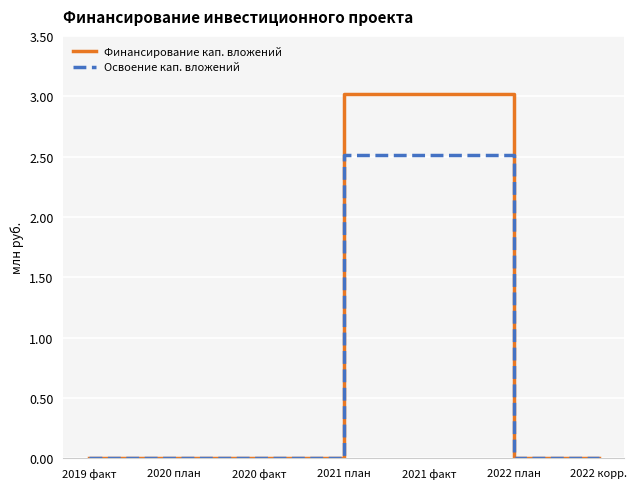

The value of Финансирование кап. вложений at 2021 факт is 0.7. True or false?

False